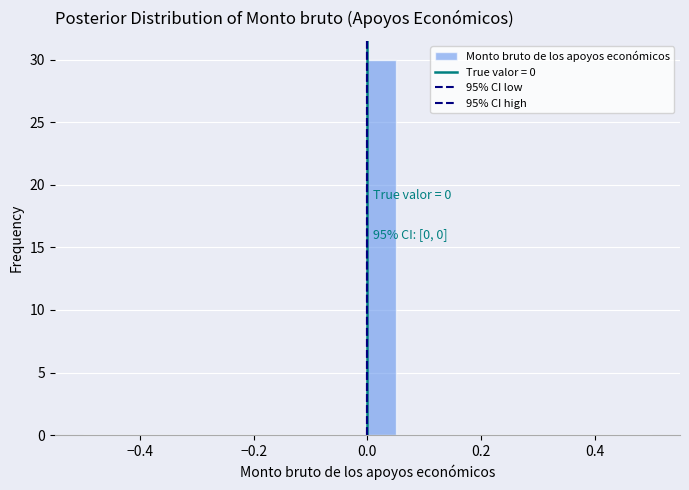

Read against the x-axis, roughly where is the centre of the tallest bar?

0.02